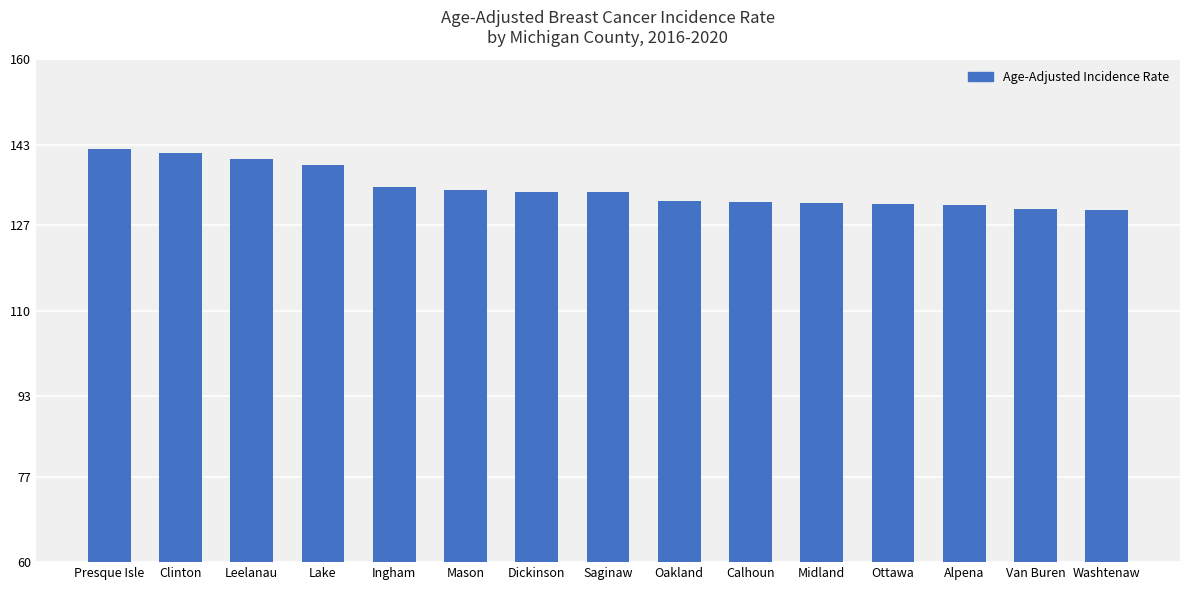

What is the label of the 8th bar from the right?

Saginaw